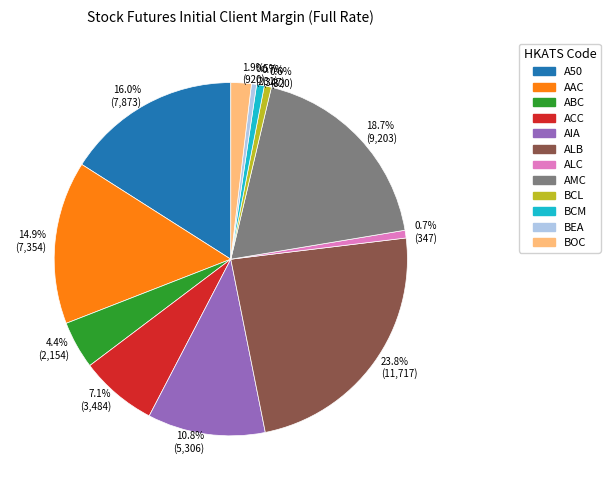

How much of the chart is everything except ABC?

95.6%